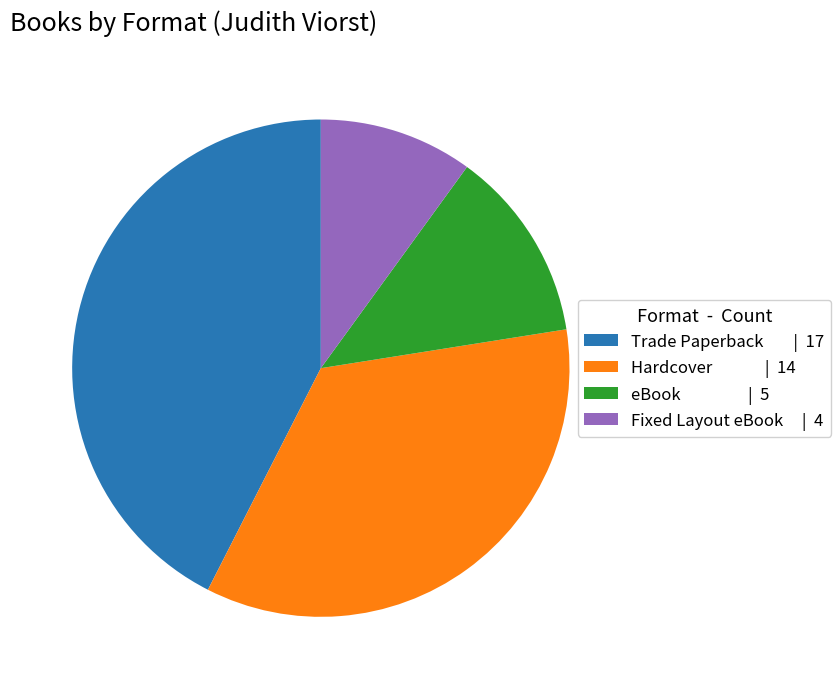

Is the sum of eBook and Fixed Layout eBook greater than half?

No